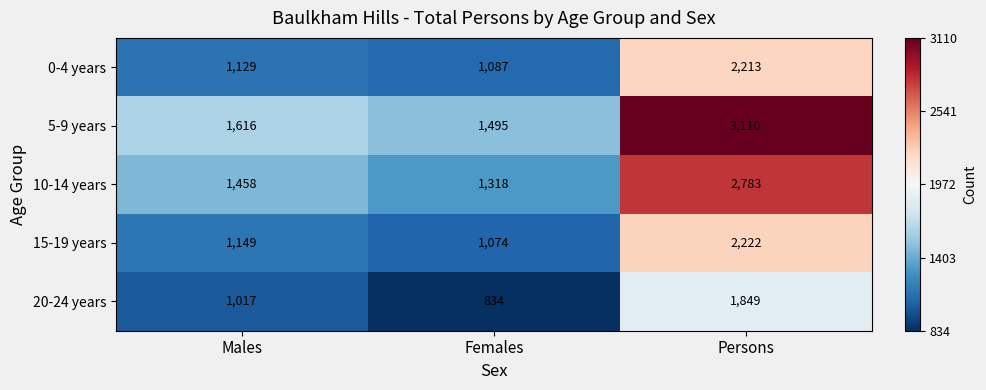

Which series has the largest range (max minus min)?

5-9 years